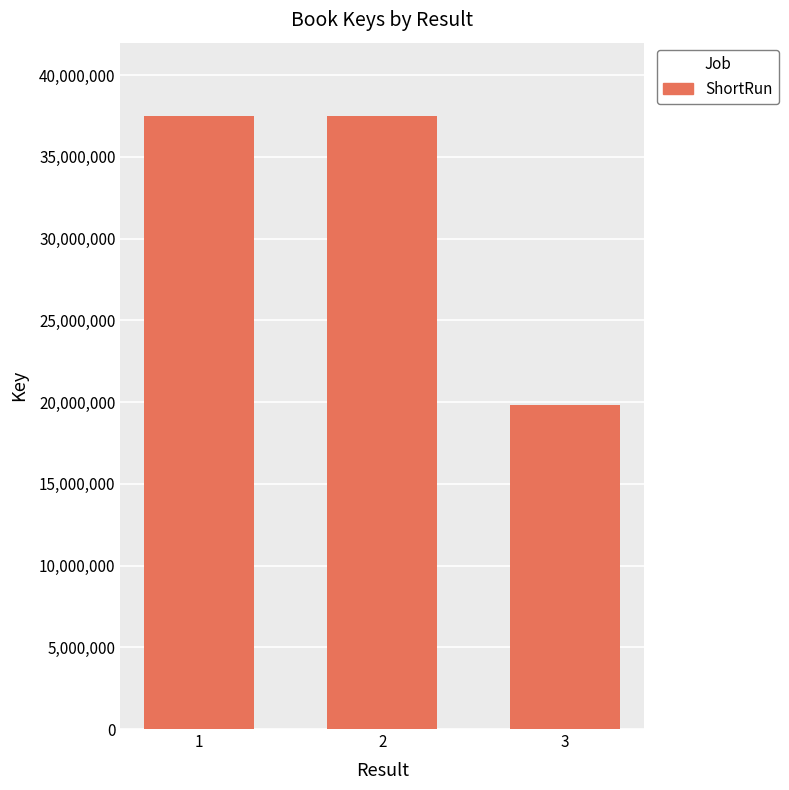

How many bars are there in total?

3